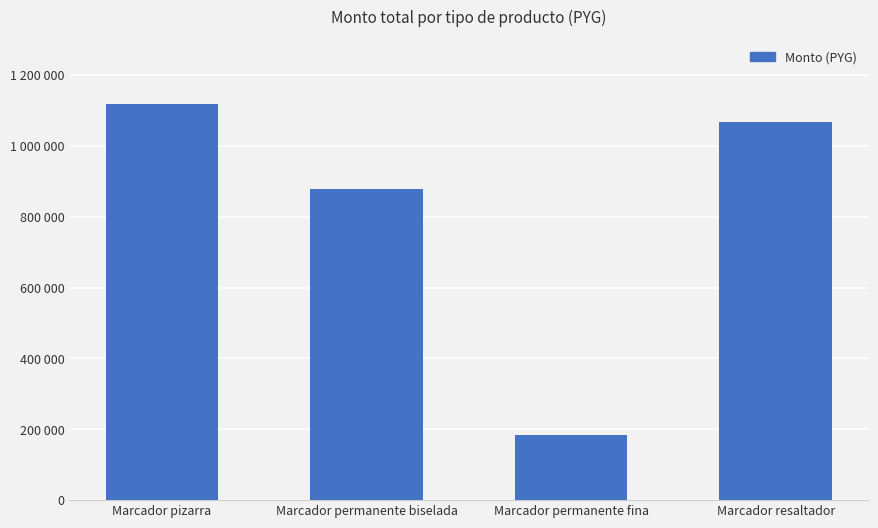

Is it true that the value at Marcador resaltador is 387994?

False